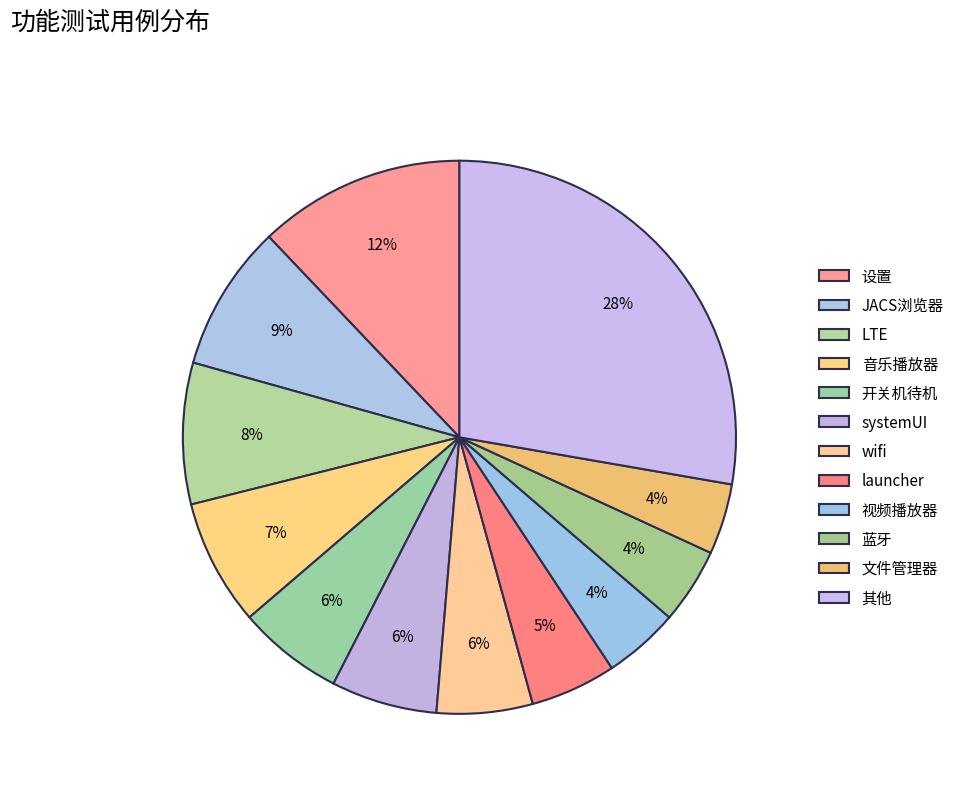

How many slices are in this pie chart?

12